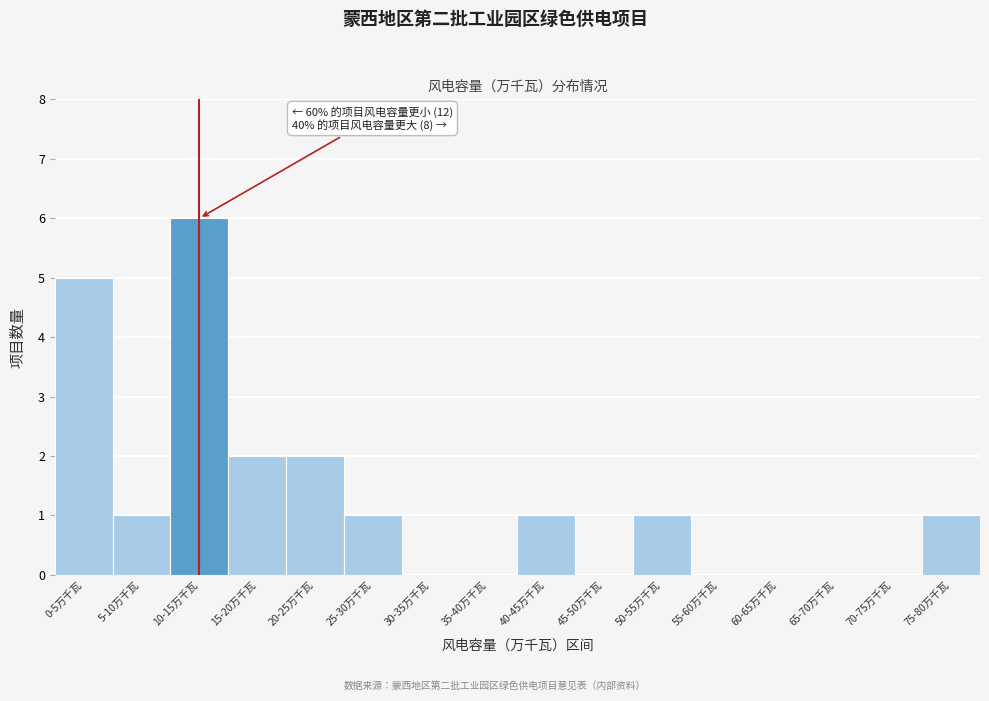

Reading right to left, transcribe all the data shown in this chart.

75-80万千瓦=1	70-75万千瓦=0	65-70万千瓦=0	60-65万千瓦=0	55-60万千瓦=0	50-55万千瓦=1	45-50万千瓦=0	40-45万千瓦=1	35-40万千瓦=0	30-35万千瓦=0	25-30万千瓦=1	20-25万千瓦=2	15-20万千瓦=2	10-15万千瓦=6	5-10万千瓦=1	0-5万千瓦=5